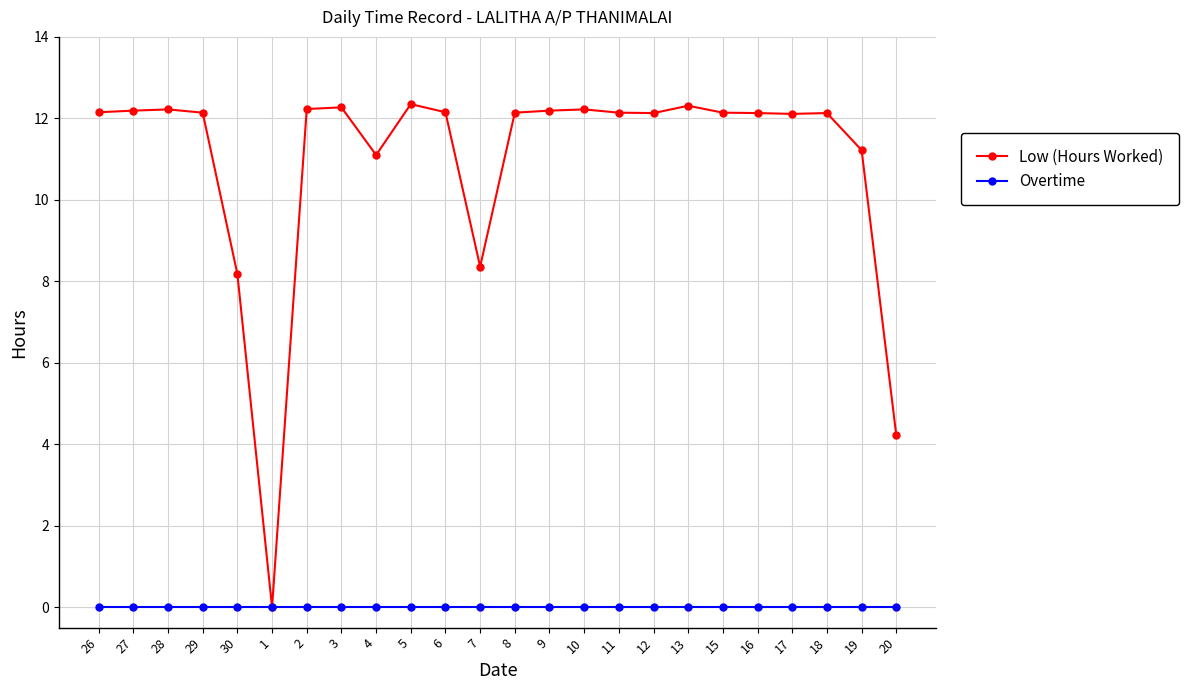

What is the label of the 5th point from the right?

16